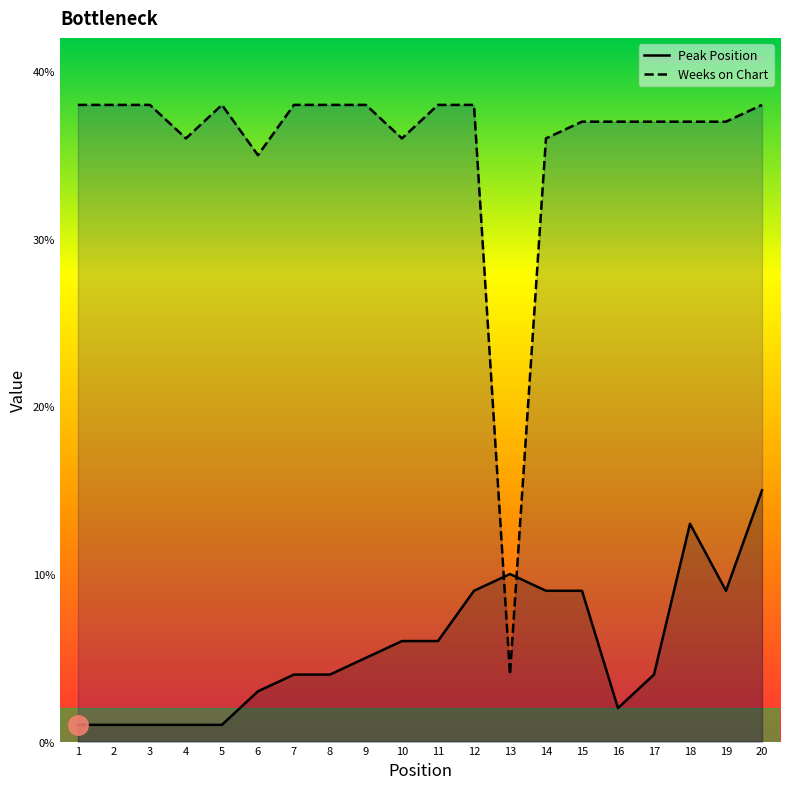

Count the number of categories in the chart.

20